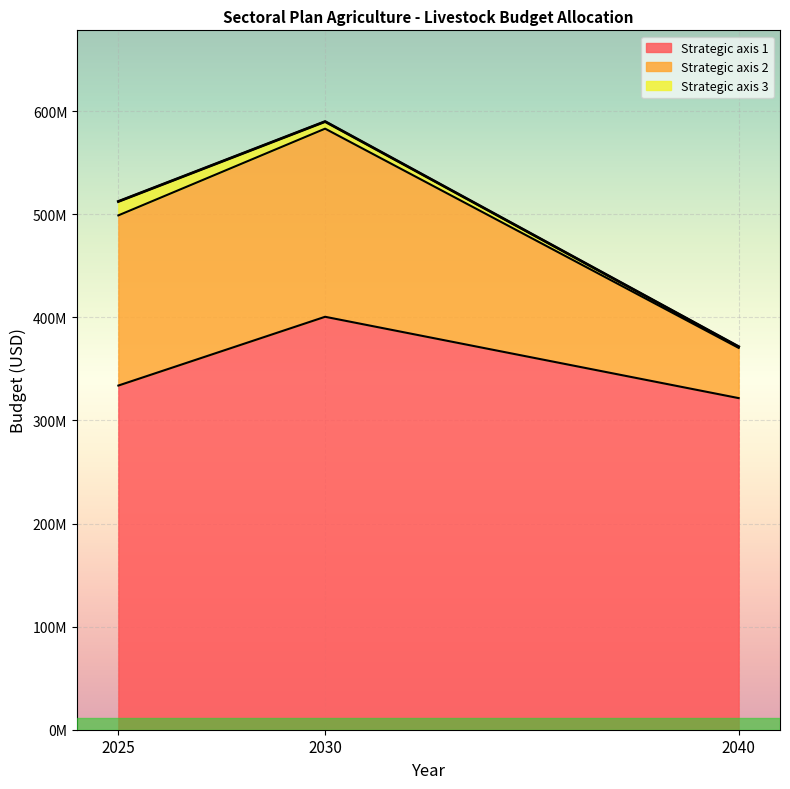

What is the difference between the maximum and second lowest values in the Strategic axis 3 series?

6592850.0